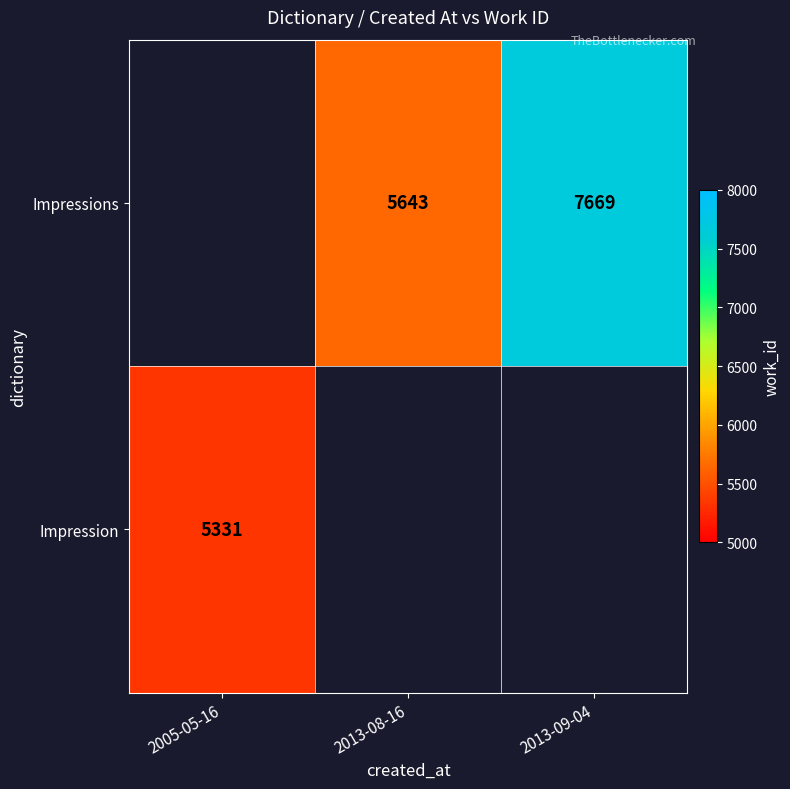

What is the sum of the Impressions values at 2013-08-16 and 2013-09-04?

13312